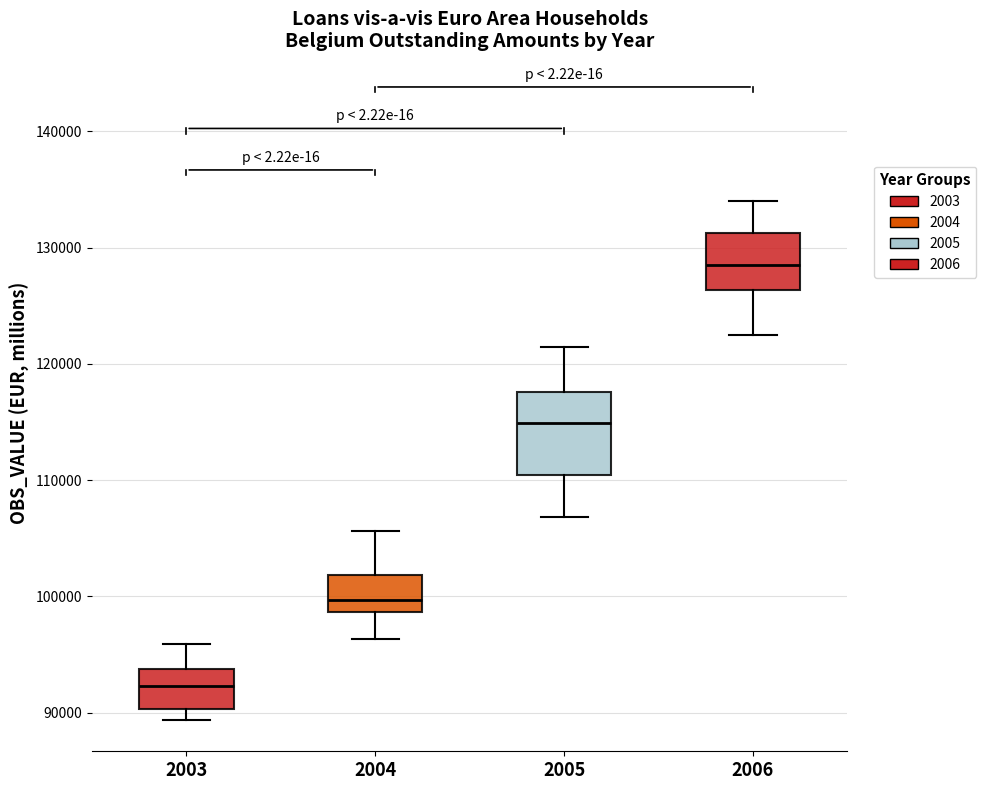

Which box's median line is the highest?

2006